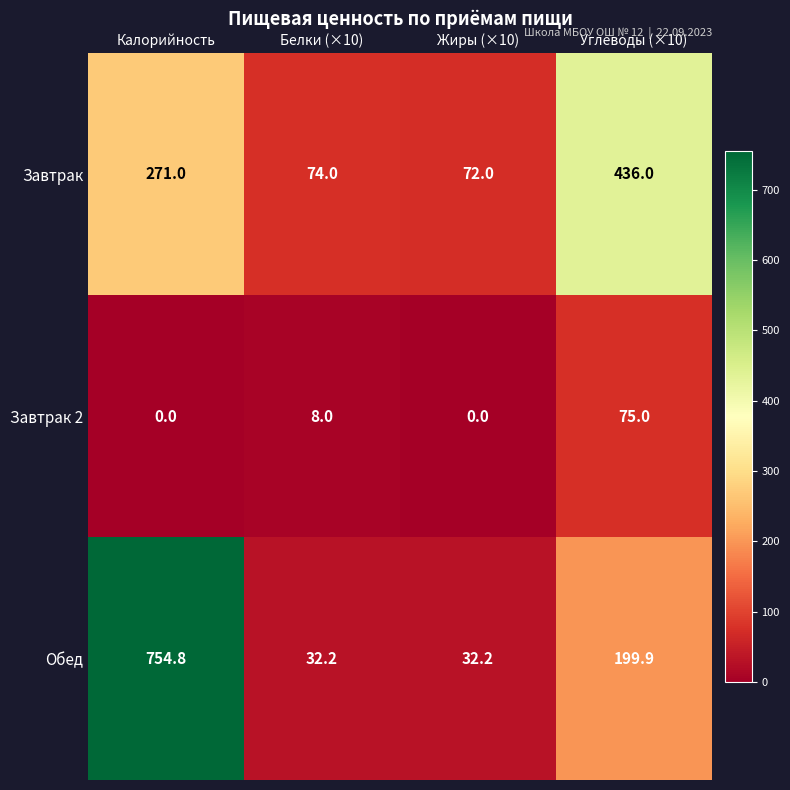

What is the difference between the highest and lowest values at Углеводы (×10)?

361.0